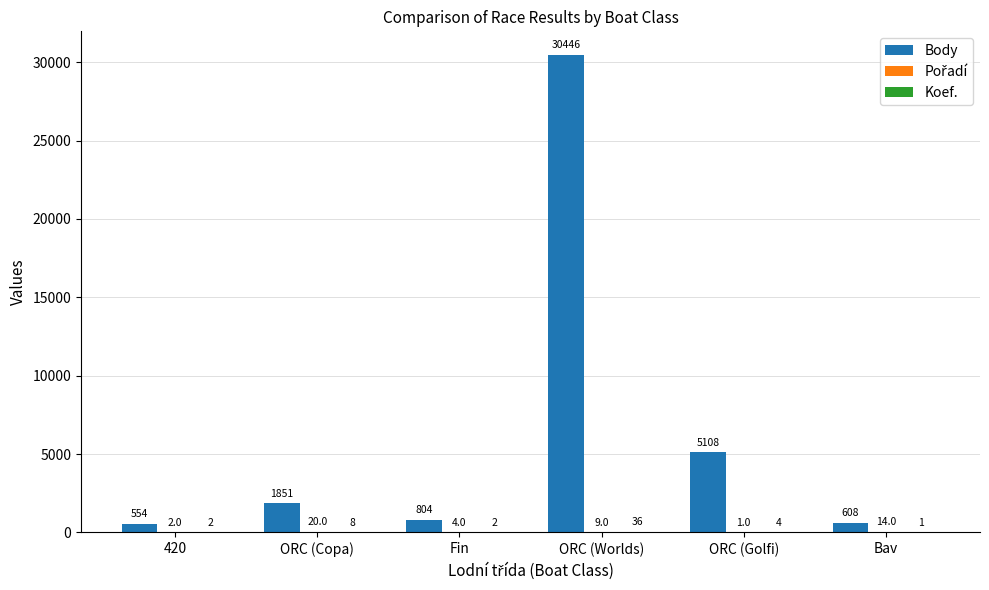

What is the maximum value for Body?

30446